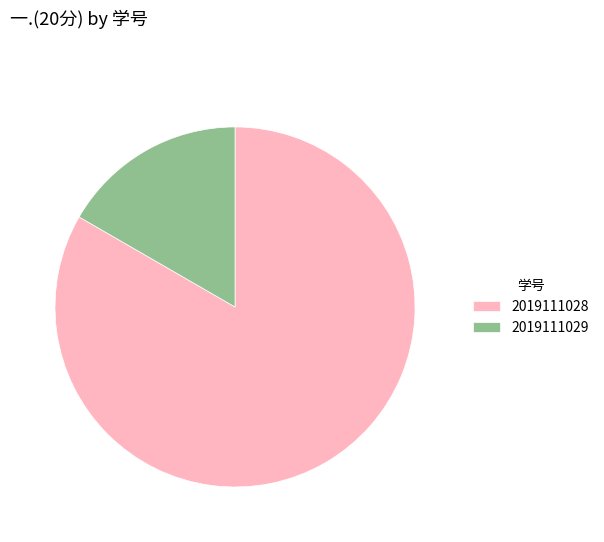

Combined, do 2019111029 and 2019111028 account for over 50%?

Yes